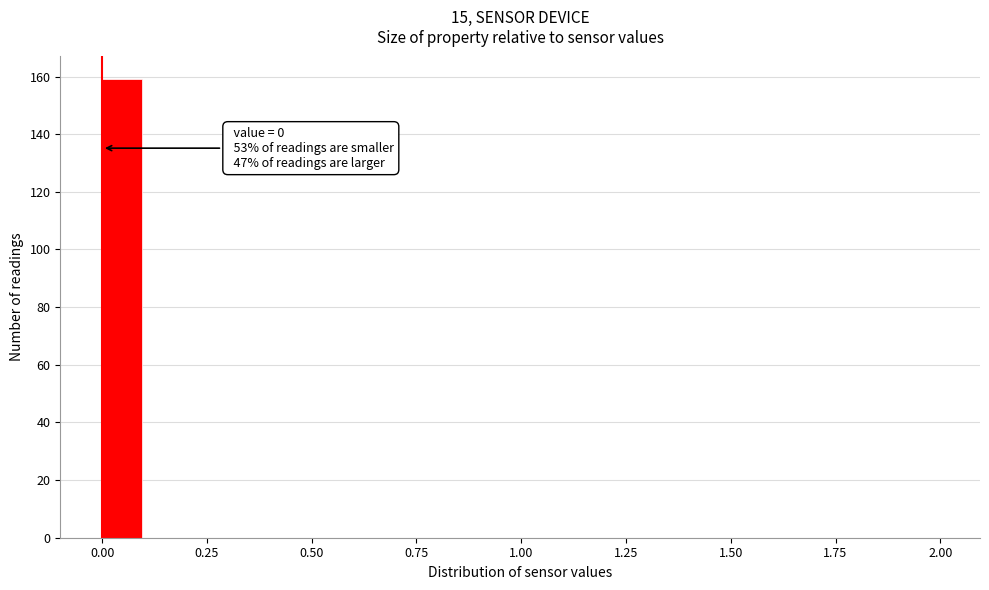

Read against the x-axis, roughly where is the centre of the tallest bar?

0.05